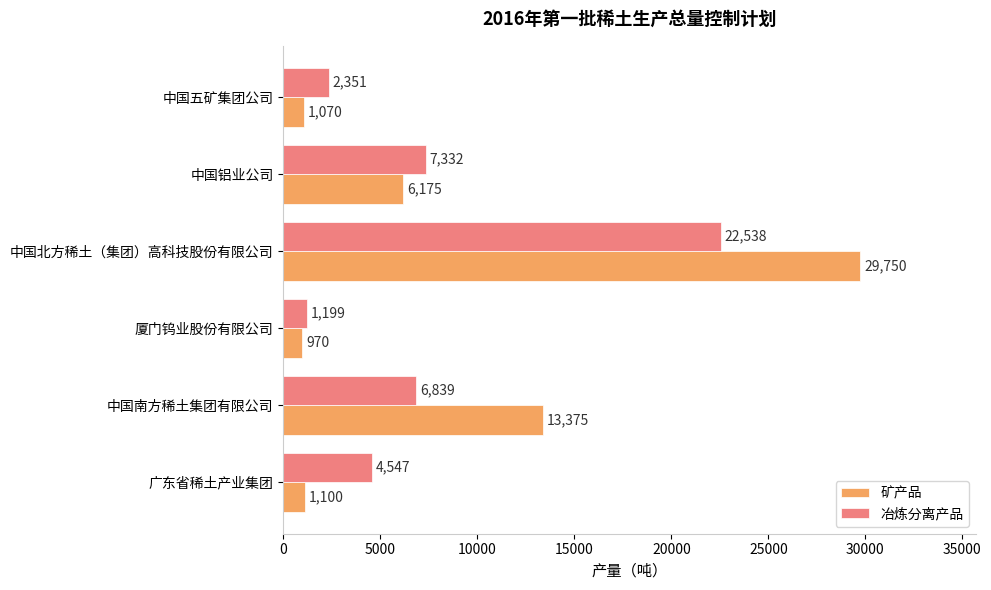

Which series has the widest spread of values?

矿产品